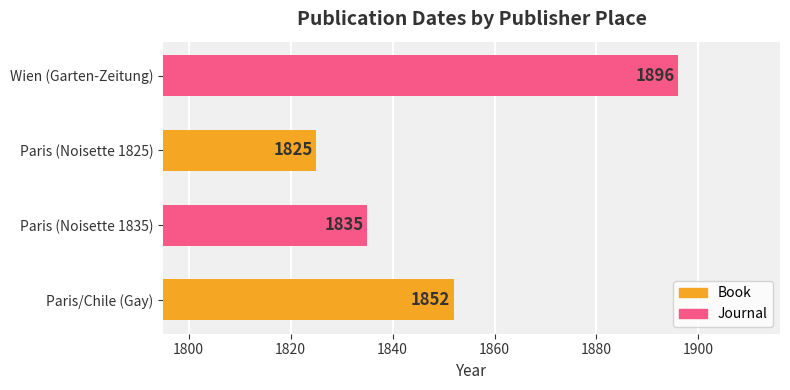

How many bars are there in total?

4